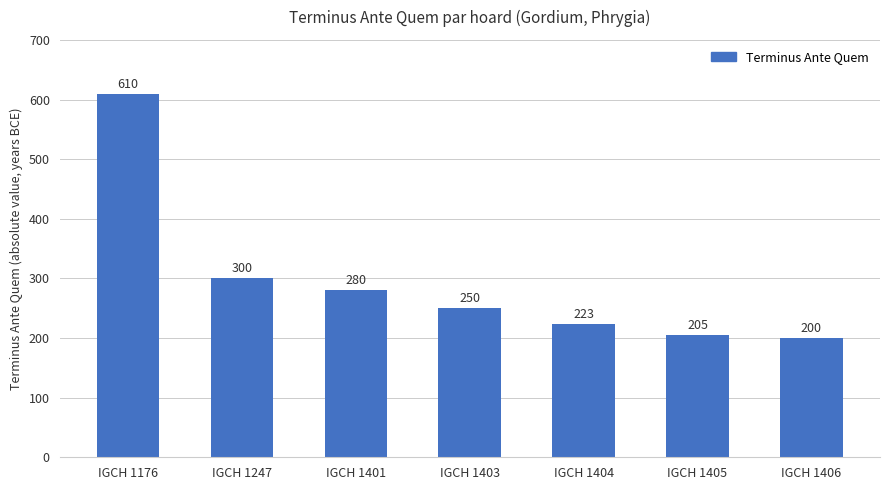

How many bars are there in total?

7